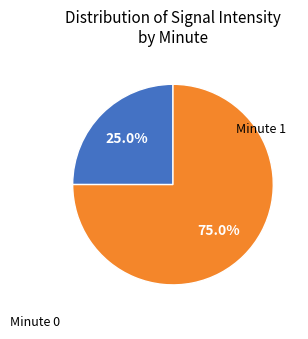

Is there a majority slice in this chart?

Yes